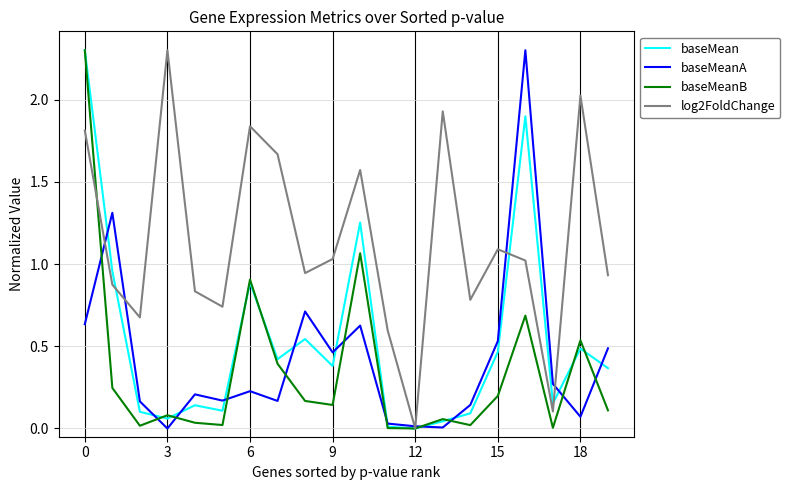

Does the chart display data point markers on the line(s)?

No